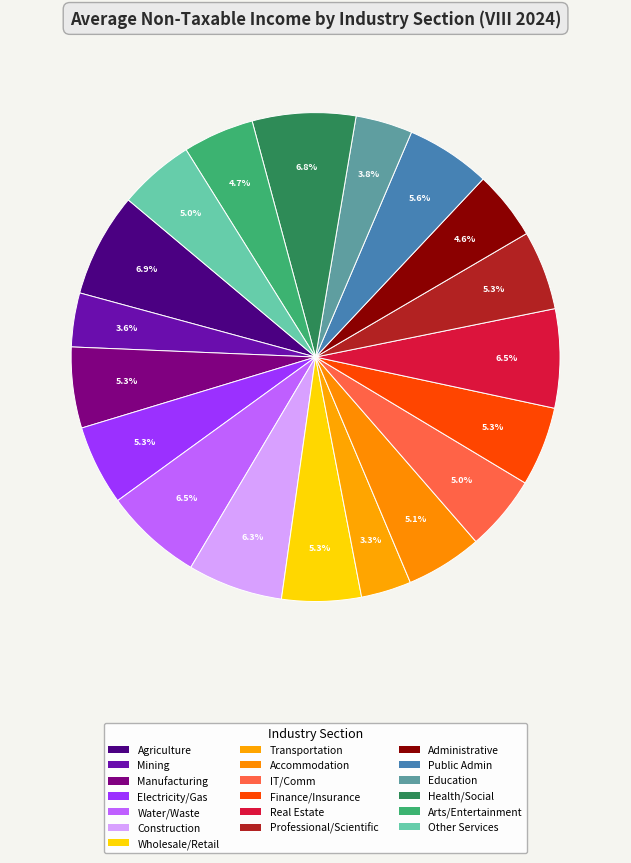

How many segments does this pie chart have?

19